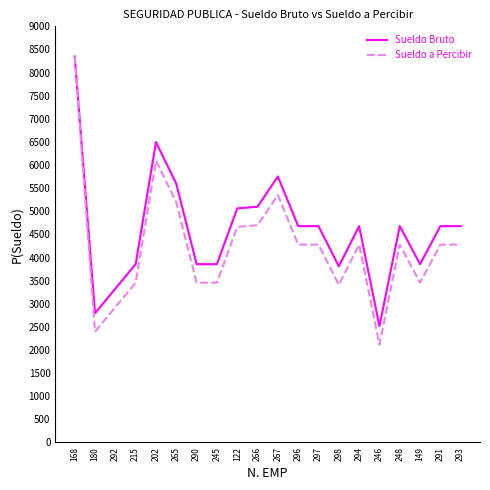

Which series has the largest range (max minus min)?

Sueldo a Percibir